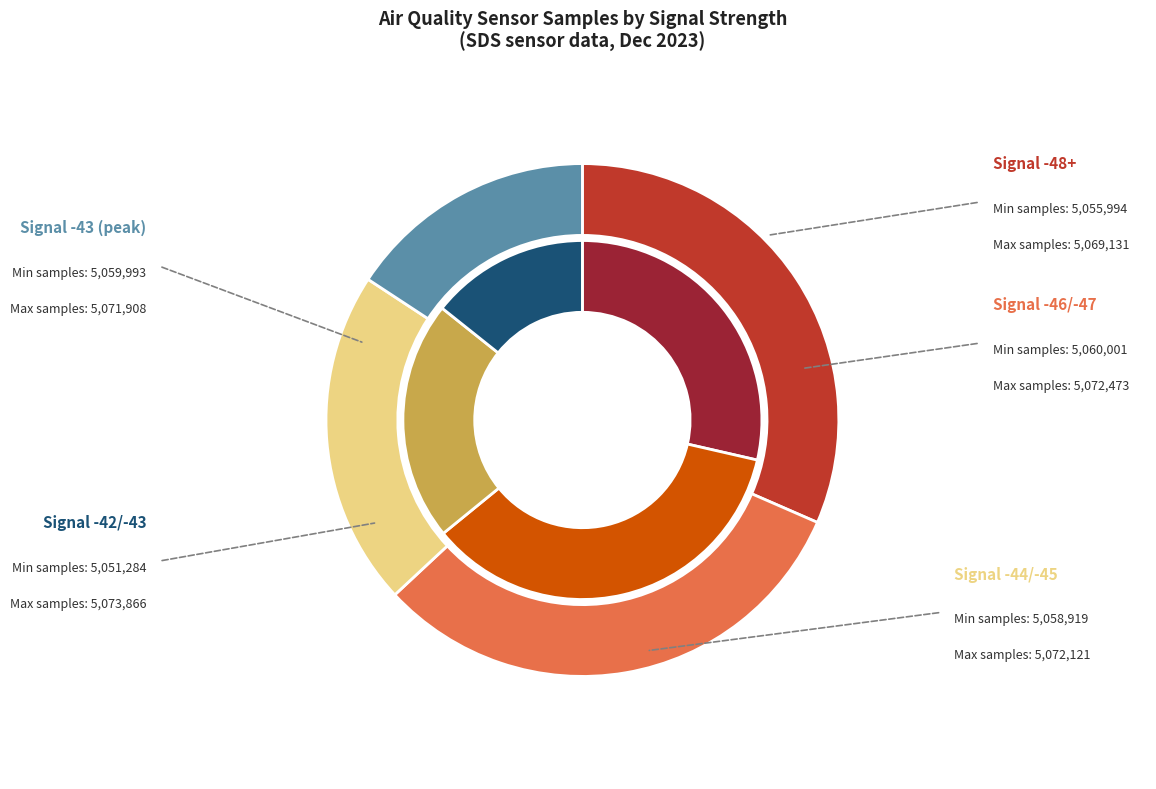

What is the largest slice in the pie chart?

-47